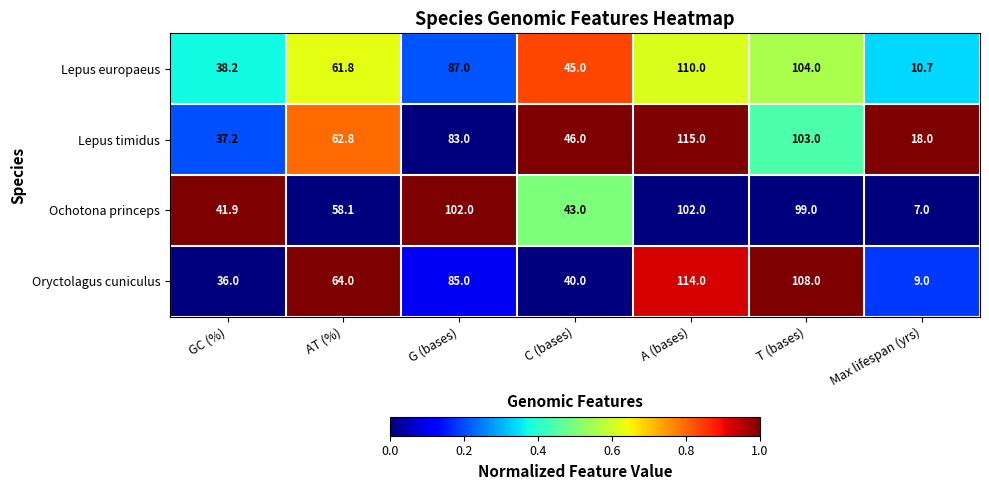

Reading left to right, what are all the values shown in this chart?

Lepus europaeus: 38.2	61.8	87.0	45.0	110.0	104.0	10.7
Lepus timidus: 37.2	62.8	83.0	46.0	115.0	103.0	18.0
Ochotona princeps: 41.9	58.1	102.0	43.0	102.0	99.0	7.0
Oryctolagus cuniculus: 36.0	64.0	85.0	40.0	114.0	108.0	9.0